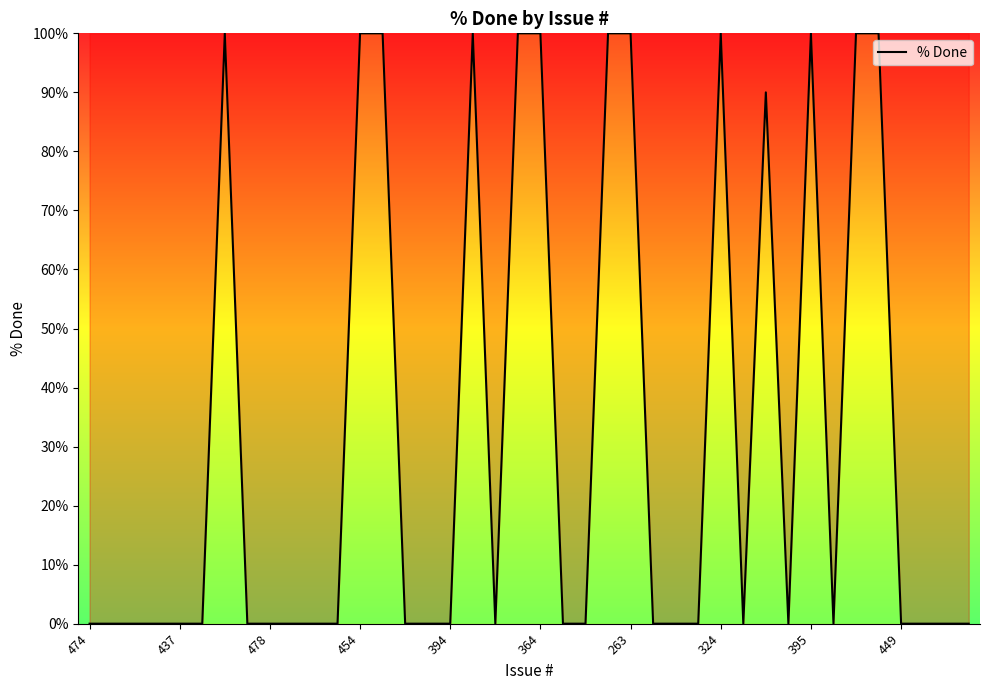

How many series are shown in this chart?

1